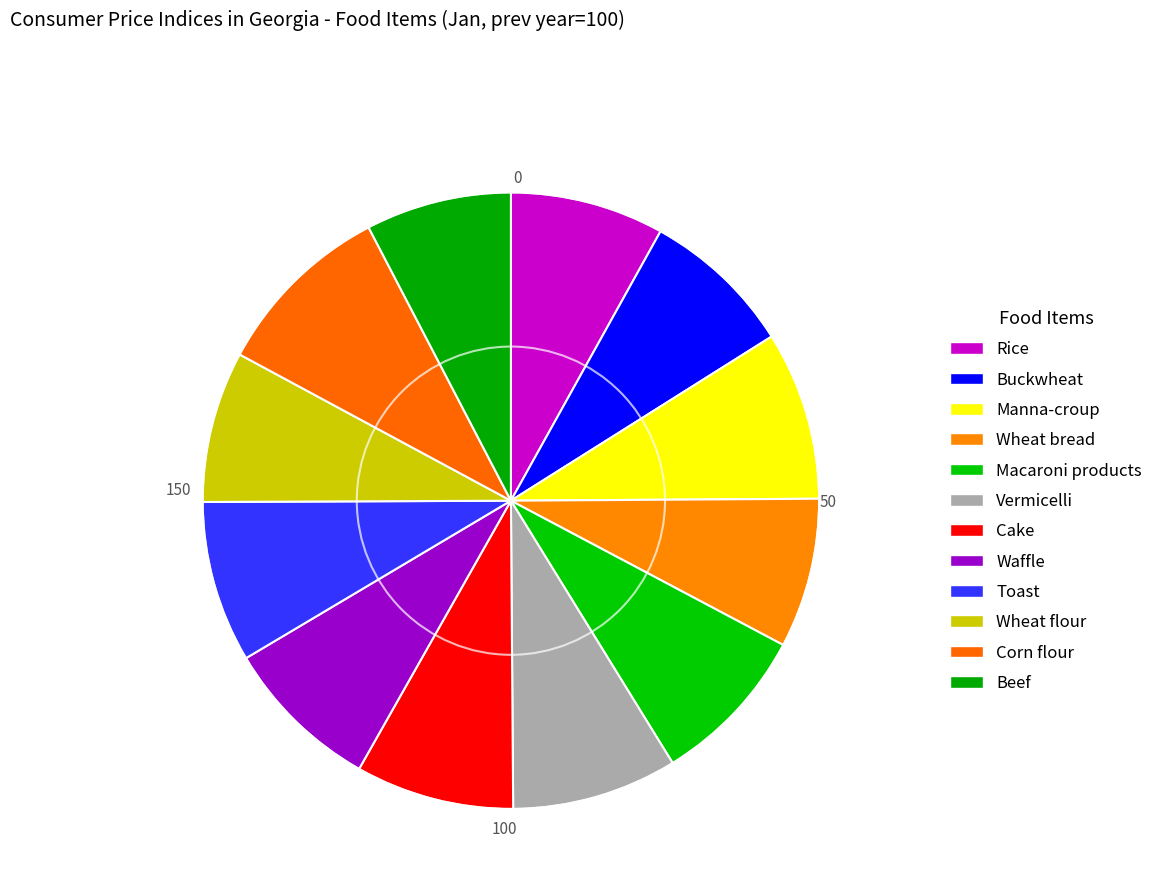

What is the smallest slice in the pie chart?

Beef